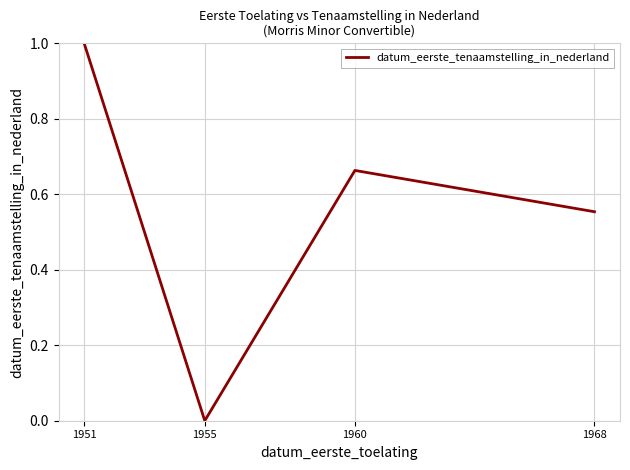

Is it true that the value at 1968 is 1.0?

False